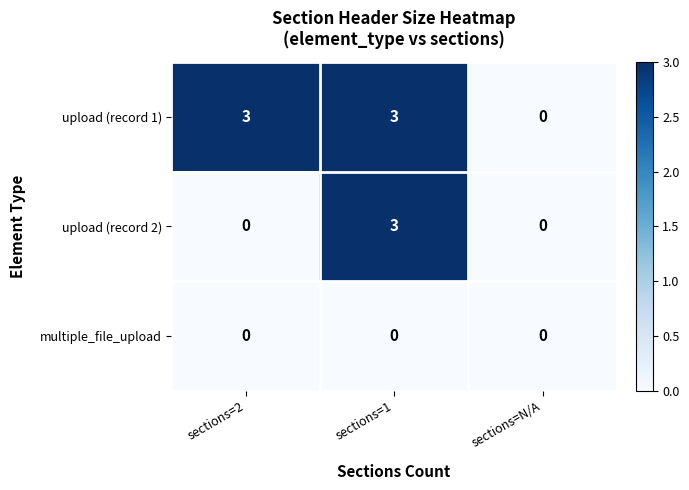

What is the maximum value shown in the chart?

3